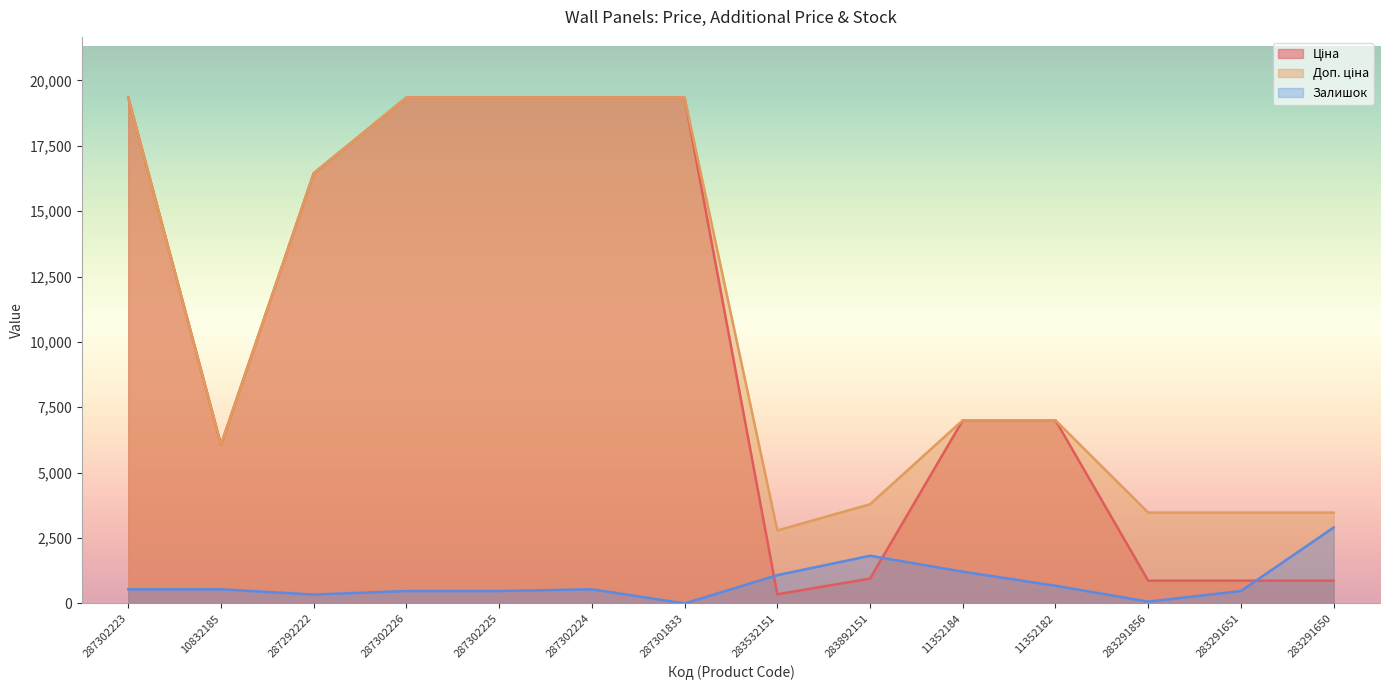

What is the label of the 13th point from the left?

283291651